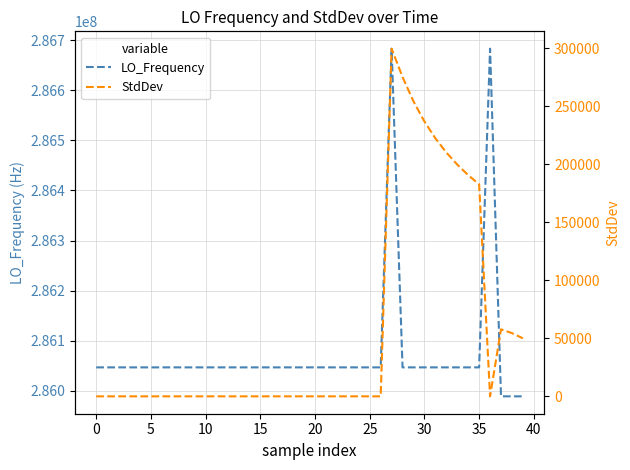

What is the lowest value of the LO_Frequency series?

285989220.6